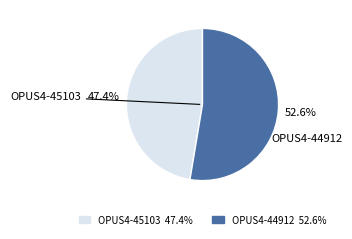

Which slice is the largest?

OPUS4-44912